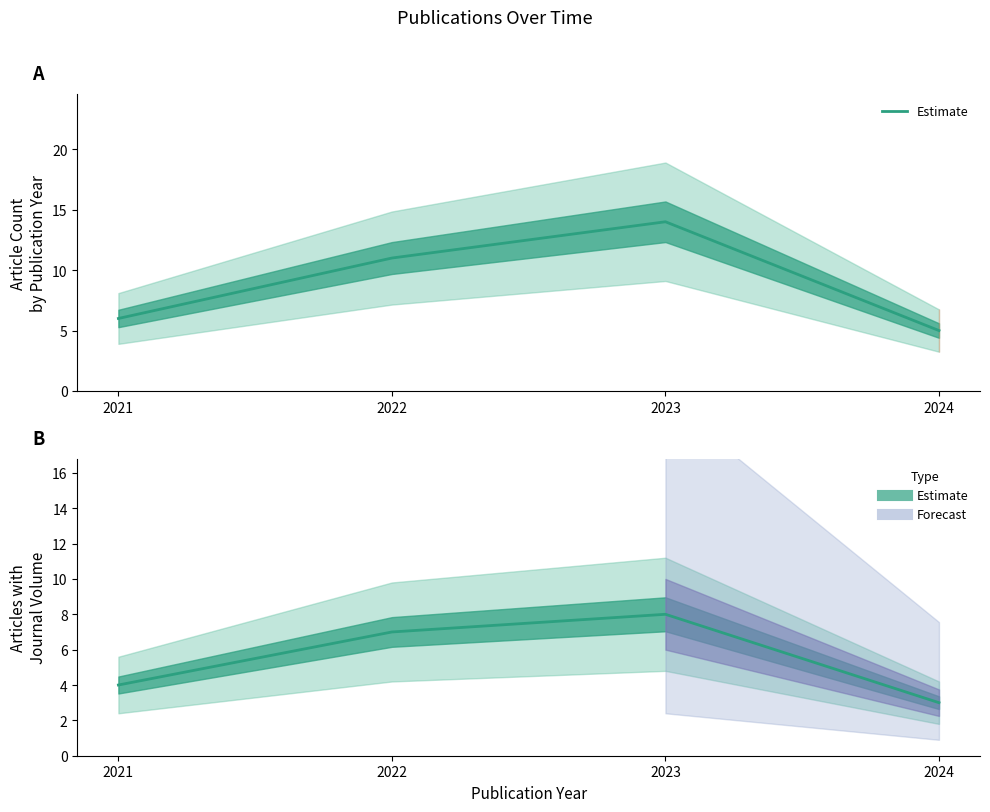

Reading left to right, what are all the values shown in this chart?

4	7	8	3